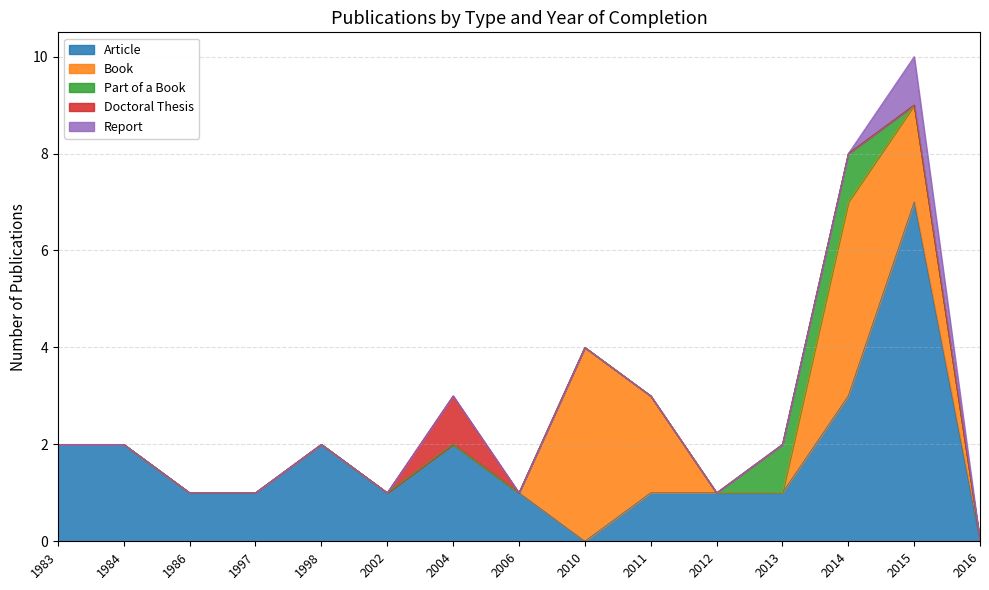

The Article series shows 1 at 2011. True or false?

True